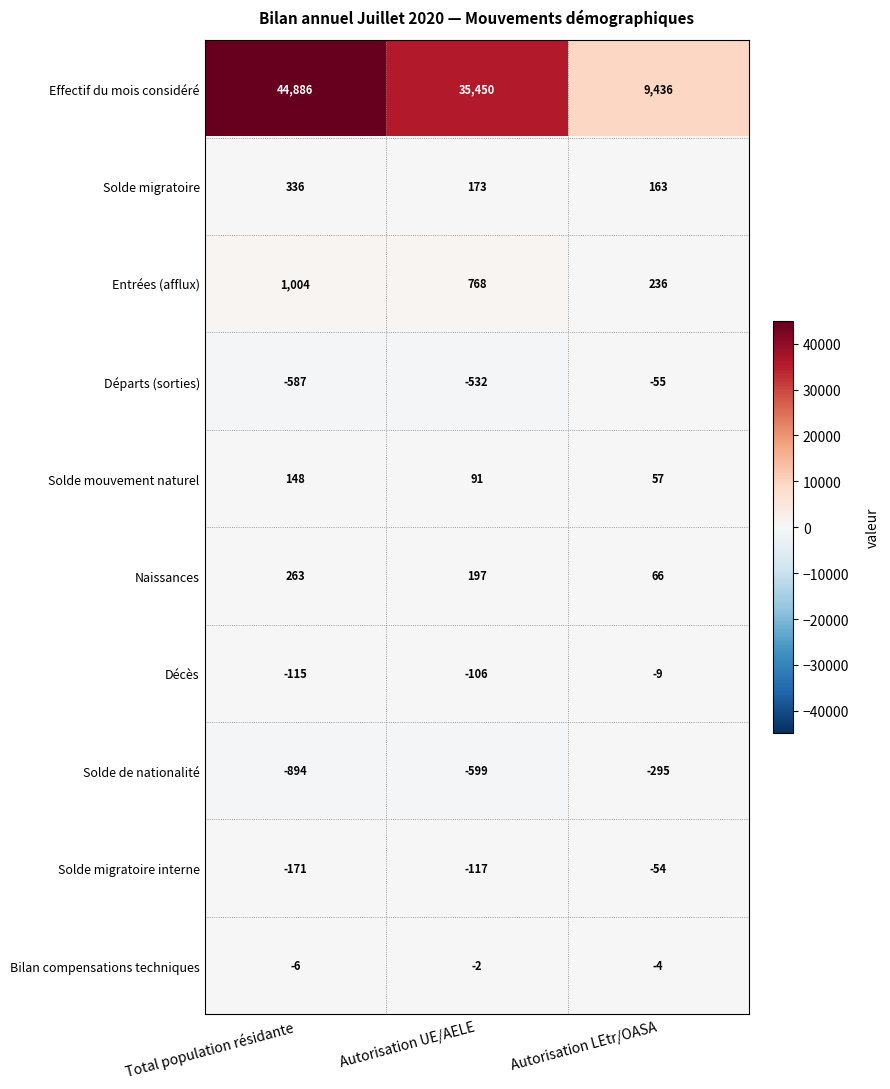

Which series has the widest spread of values?

Effectif du mois considéré